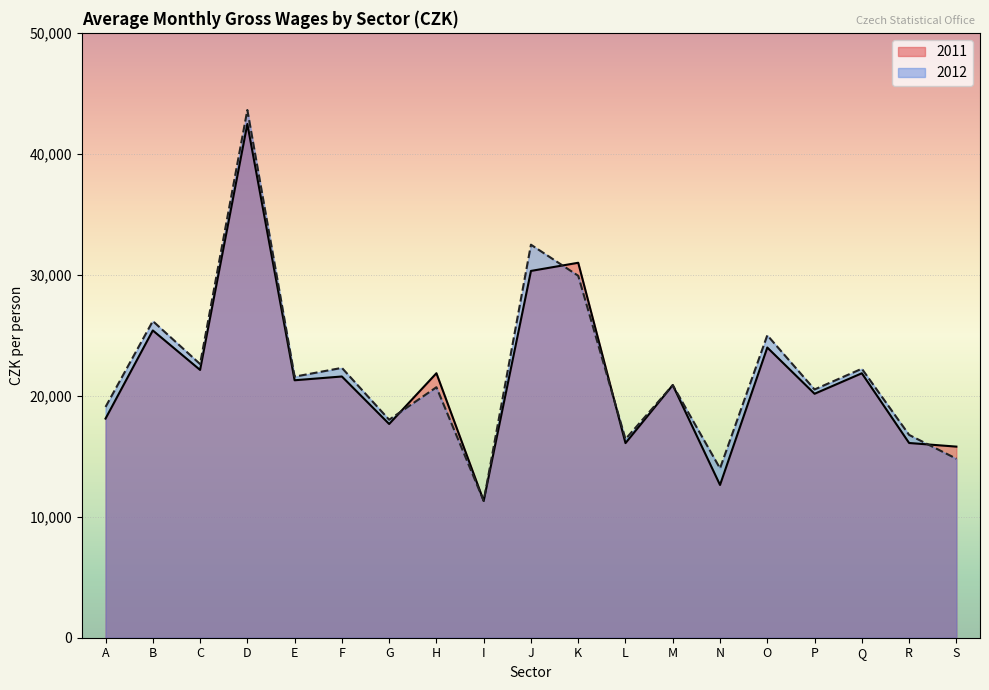

What is the sum of the 2012 values at Q and C?

44860